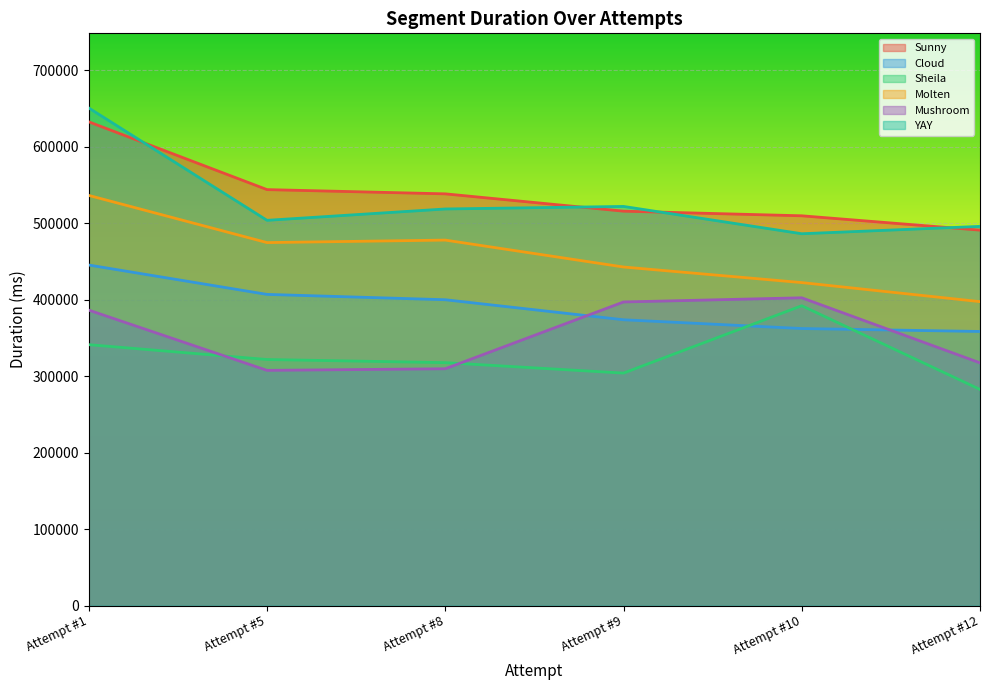

What value does the YAY series have at Attempt #1, to the nearest 10?

650540